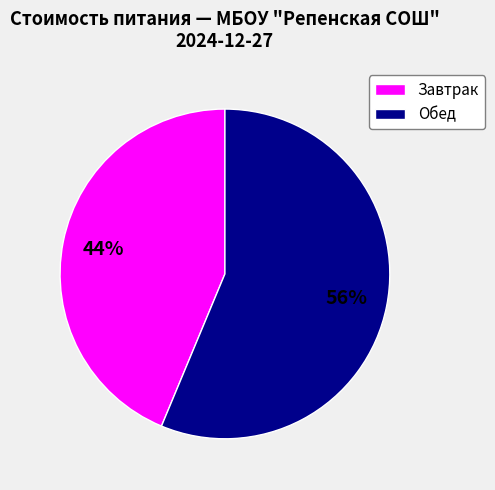

How many segments does this pie chart have?

2